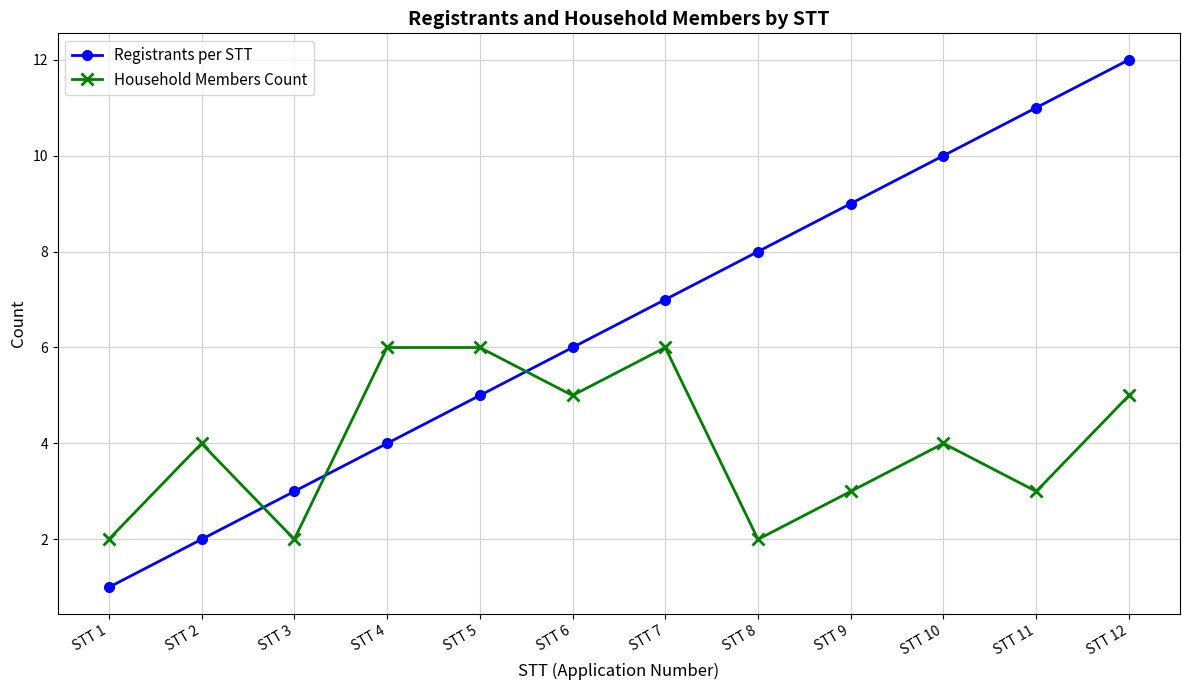

What is the difference between the second highest and minimum values in the Household Members Count series?

4